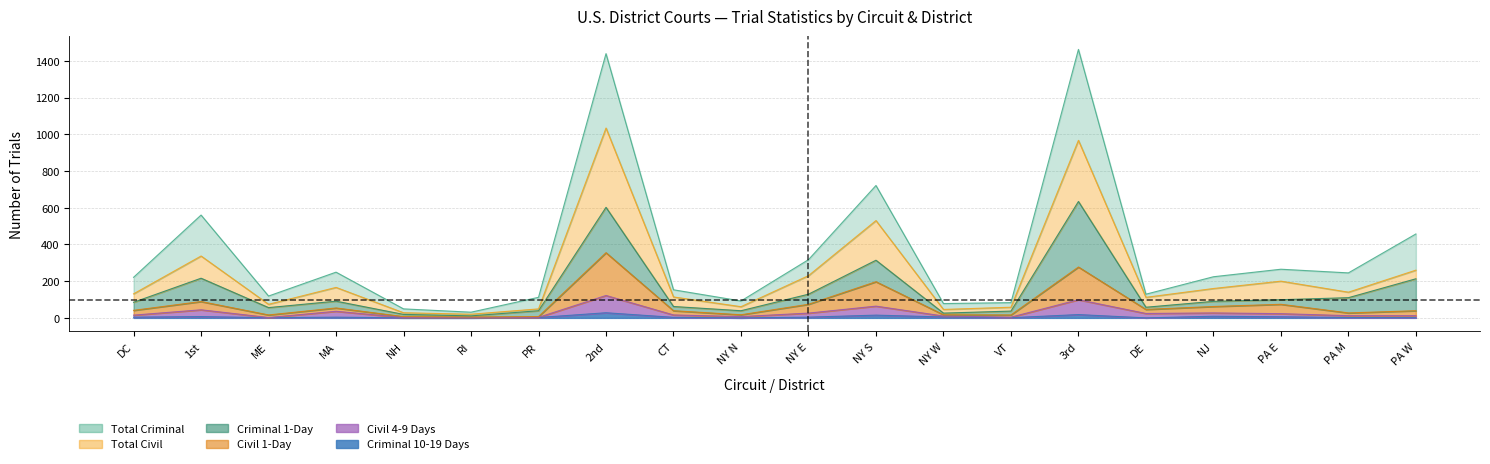

The Total_Criminal series shows 181 at PA M. True or false?

False